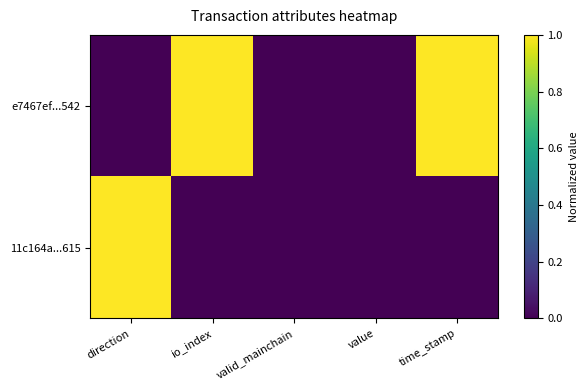

Rank the series by their average value, from lowest to highest.

11c164a...615, e7467ef...542